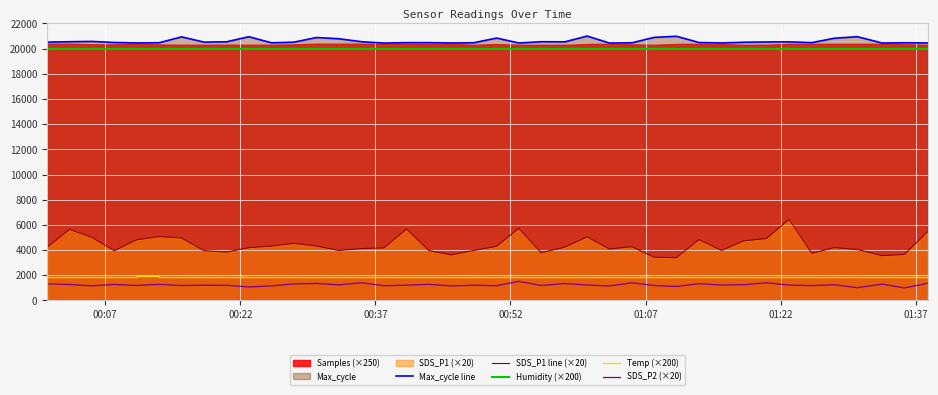

What is the difference between the maximum and minimum values in the SDS_P2 (×20) series?

526.8